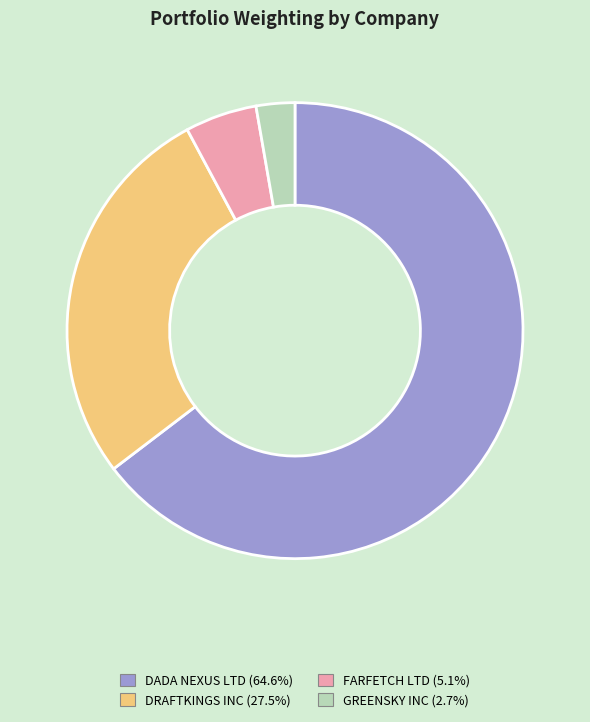

Do DRAFTKINGS INC and DADA NEXUS LTD together represent more than half of the pie?

Yes